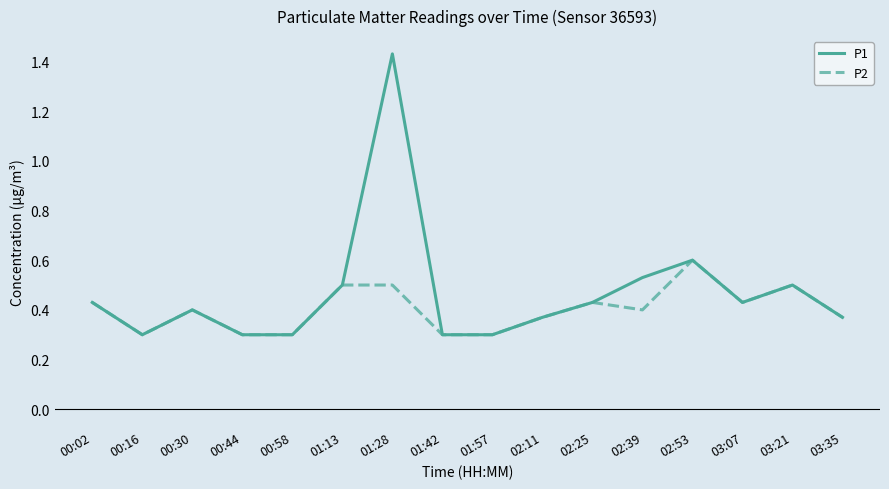

What is the sum of the P2 values at 03:07 and 01:57?

0.7